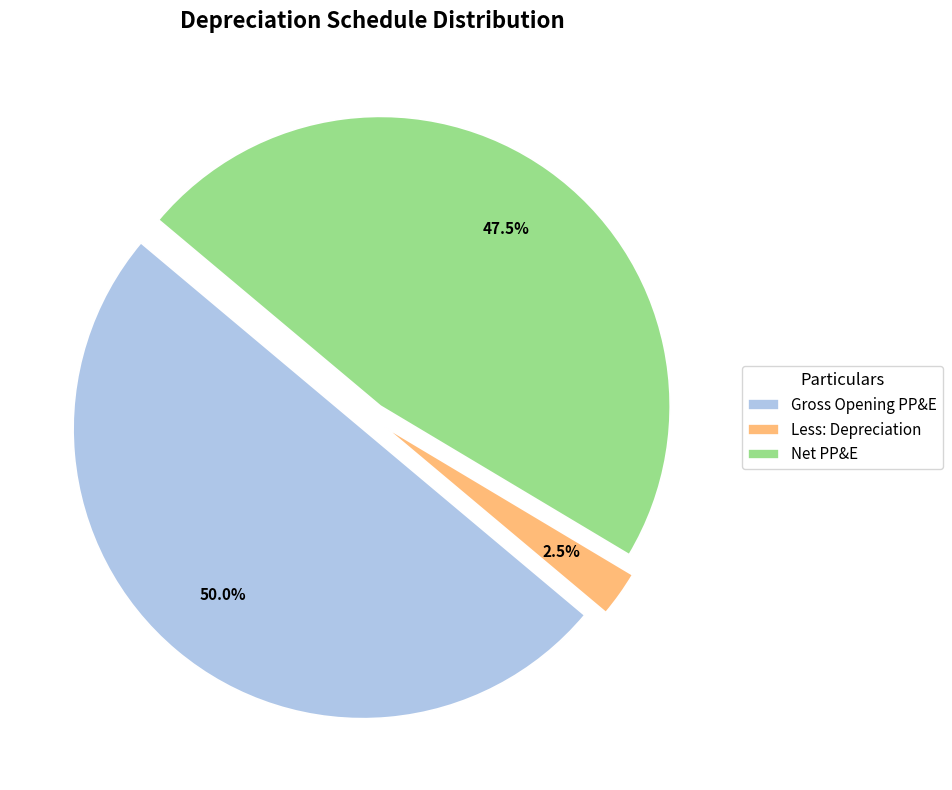

What is the smallest slice in the pie chart?

Less: Depreciation